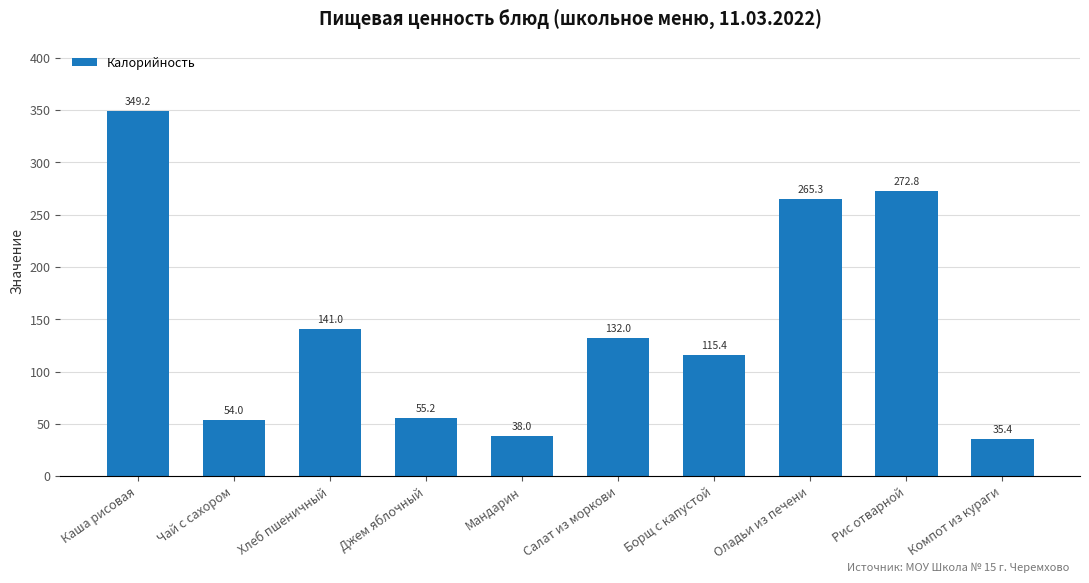

What is the label of the 4th bar from the left?

Джем яблочный